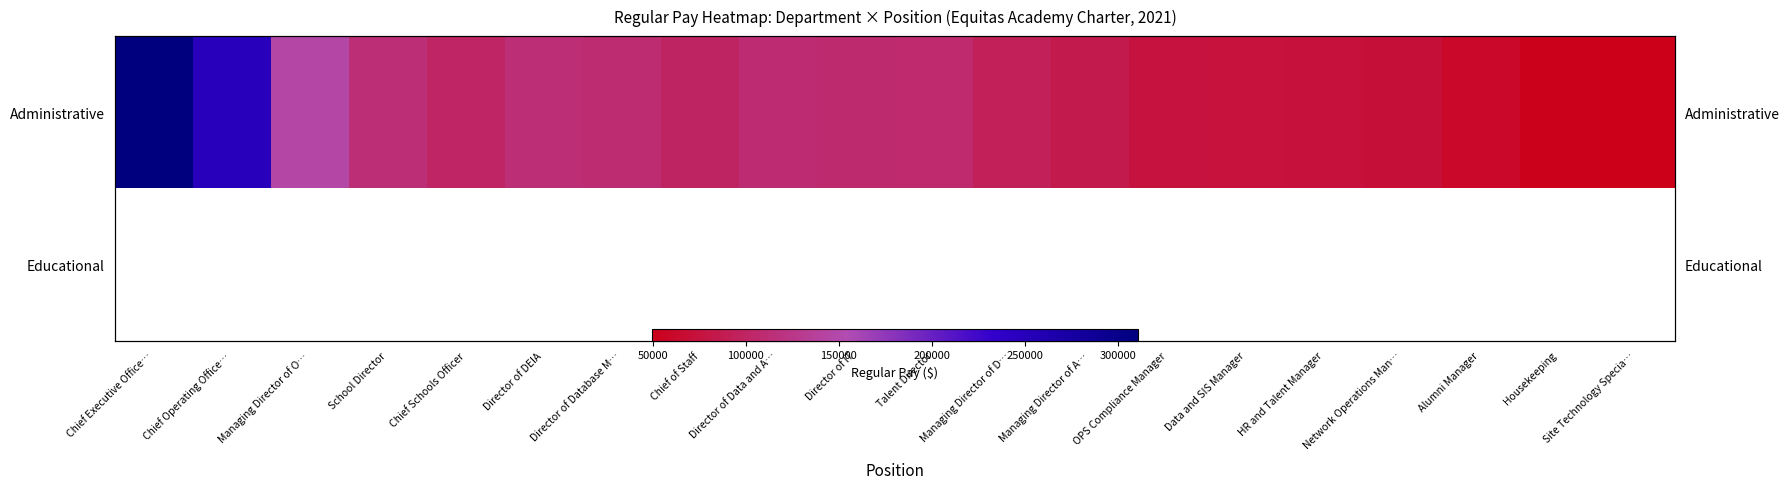

Where does the Administrative series first go above 101130?

Chief Executive Office…